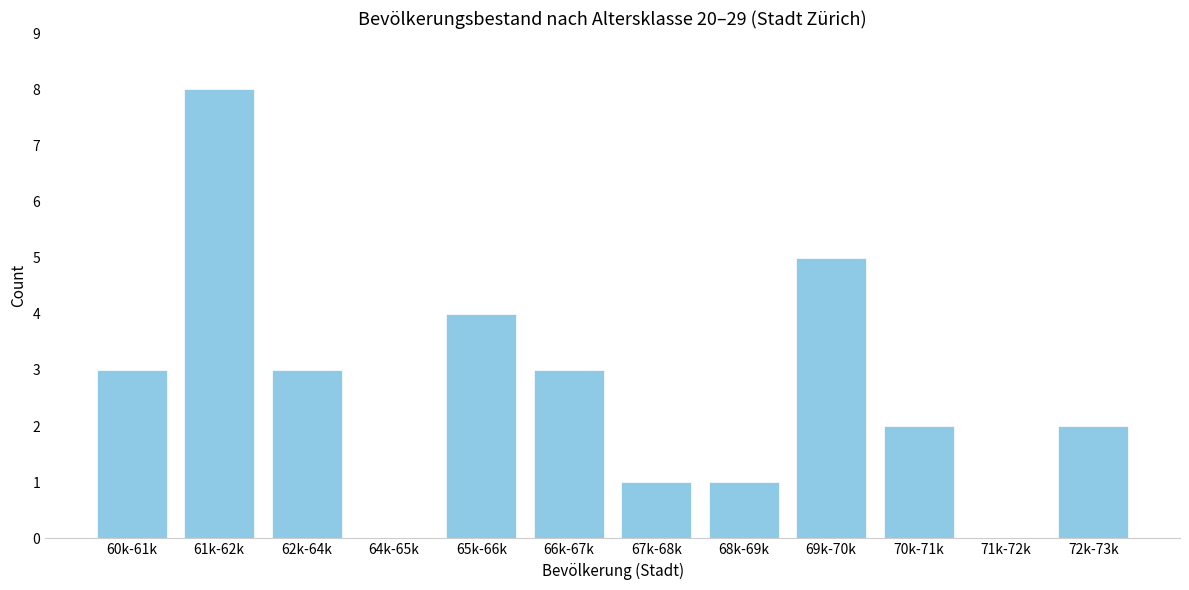

Reading right to left, transcribe all the data shown in this chart.

72k-73k=2	71k-72k=0	70k-71k=2	69k-70k=5	68k-69k=1	67k-68k=1	66k-67k=3	65k-66k=4	64k-65k=0	62k-64k=3	61k-62k=8	60k-61k=3